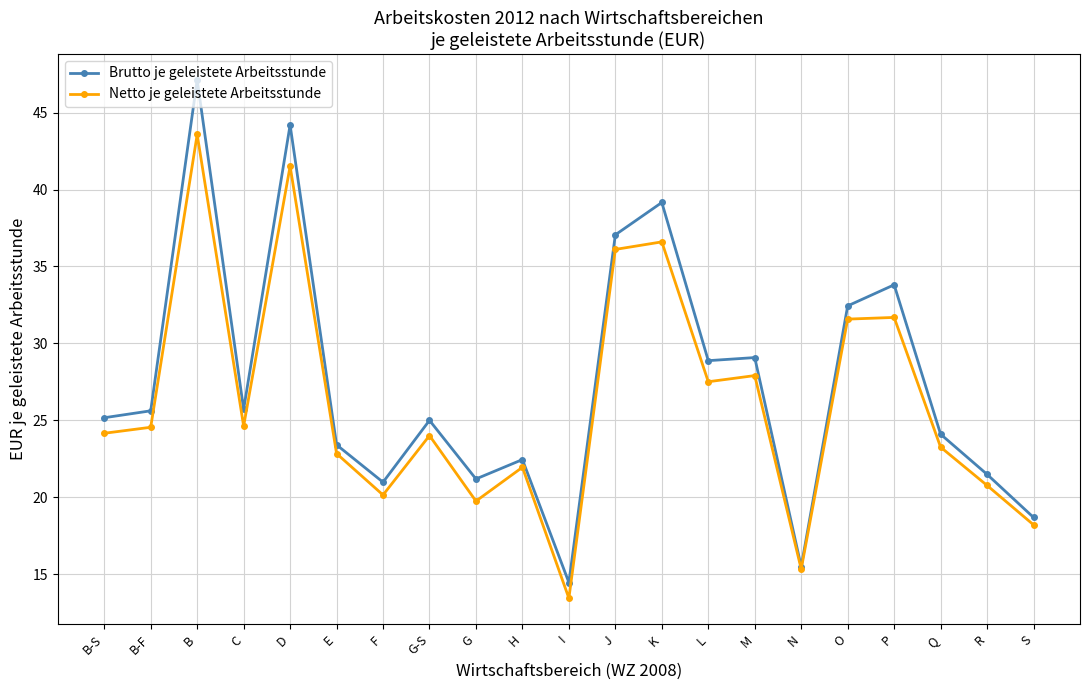

Which category has the lowest value in the Netto je geleistete Arbeitsstunde series?

I